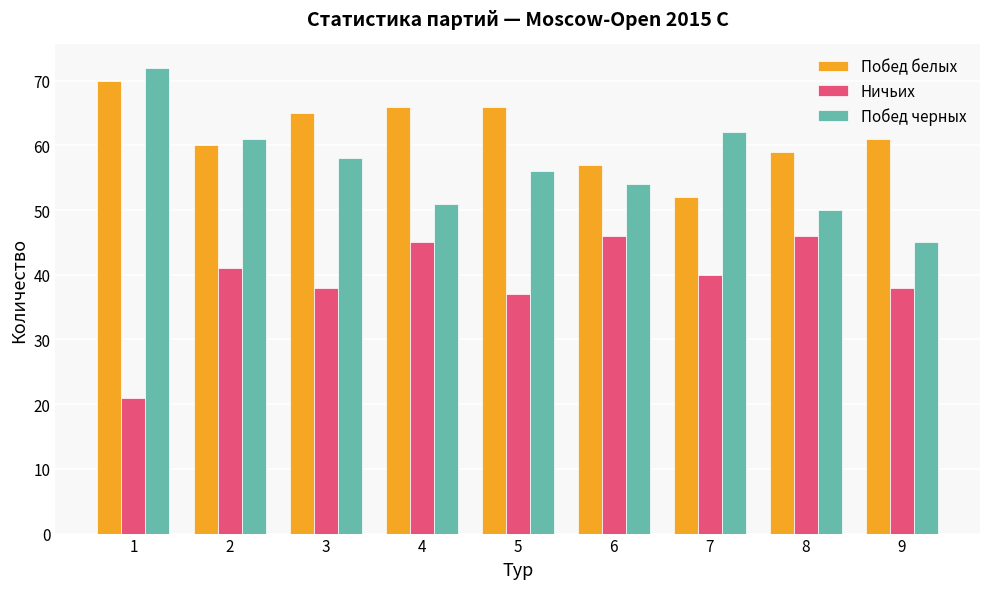

What is the value of the Побед черных bar at the 1st from the left?

72